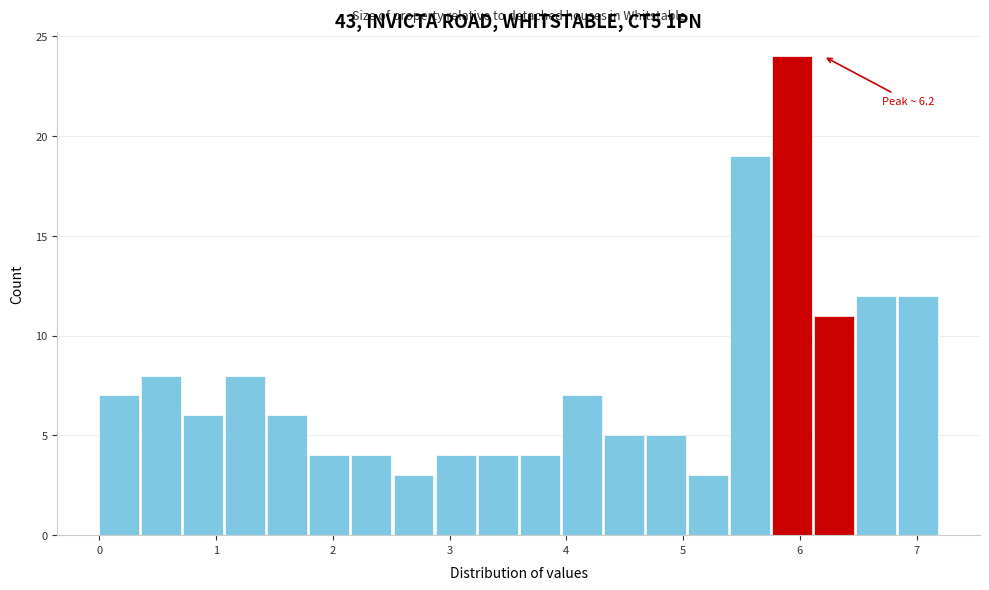

Around what value on the x-axis is the tallest bar? Give the approximate position of its centre, as read against the axis.

5.9